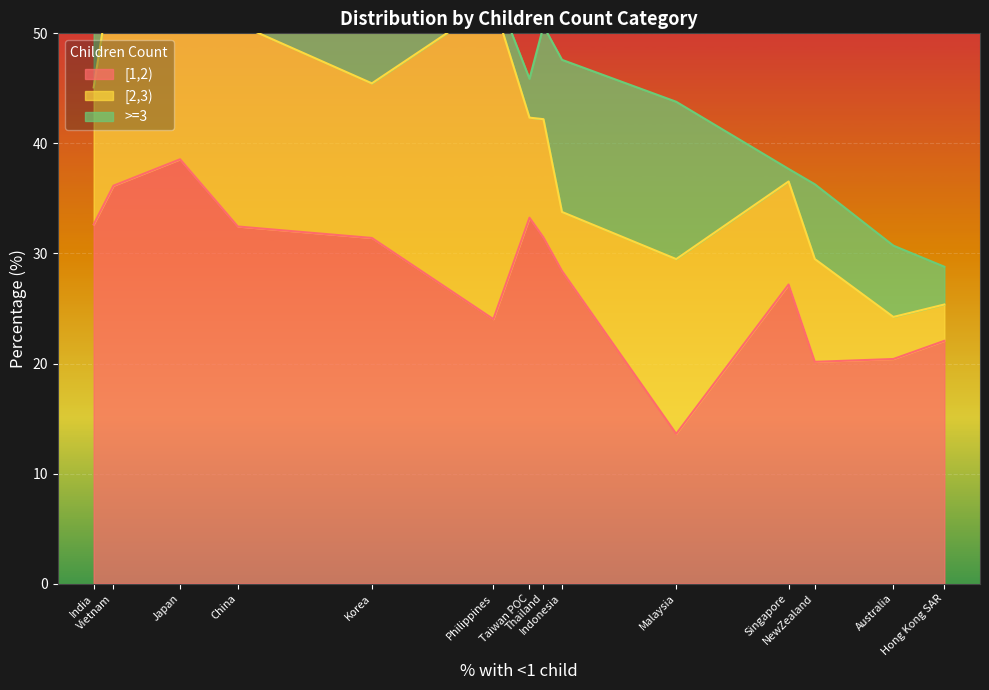

Reading right to left, list all the values displayed in this chart.

[1,2): 22.1	20.4	20.2	27.2	13.6	28.4	31.5	33.2	24.0	31.4	32.4	38.6	36.2	32.6
[2,3): 3.3	3.8	9.3	9.4	15.9	5.4	10.7	9.1	28.8	14.0	18.4	15.9	20.3	12.5
>=3: 3.4	6.5	6.8	1.1	14.3	13.8	8.5	3.5	1.4	15.1	17.4	17.2	18.2	29.5